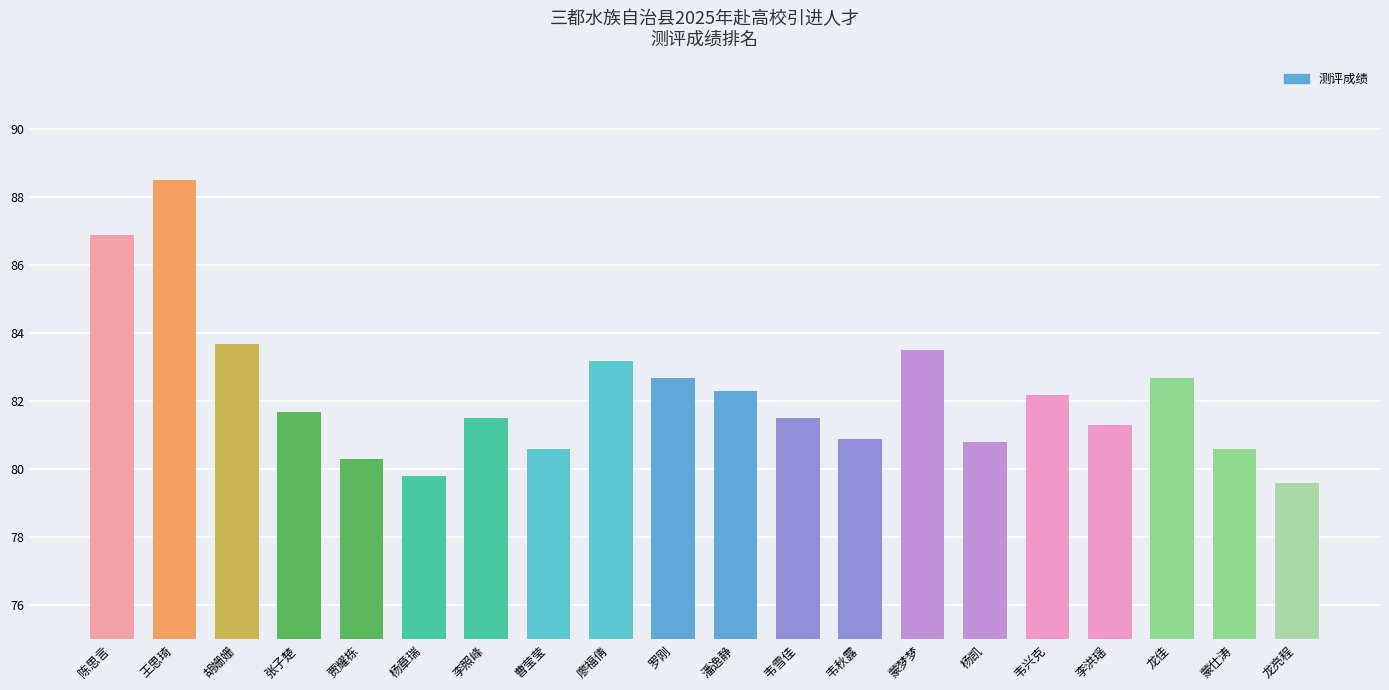

How many bars are there in total?

20